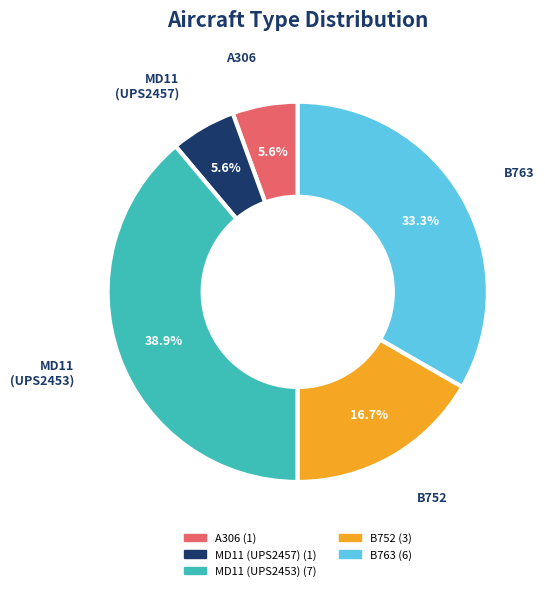

How many segments does this pie chart have?

5